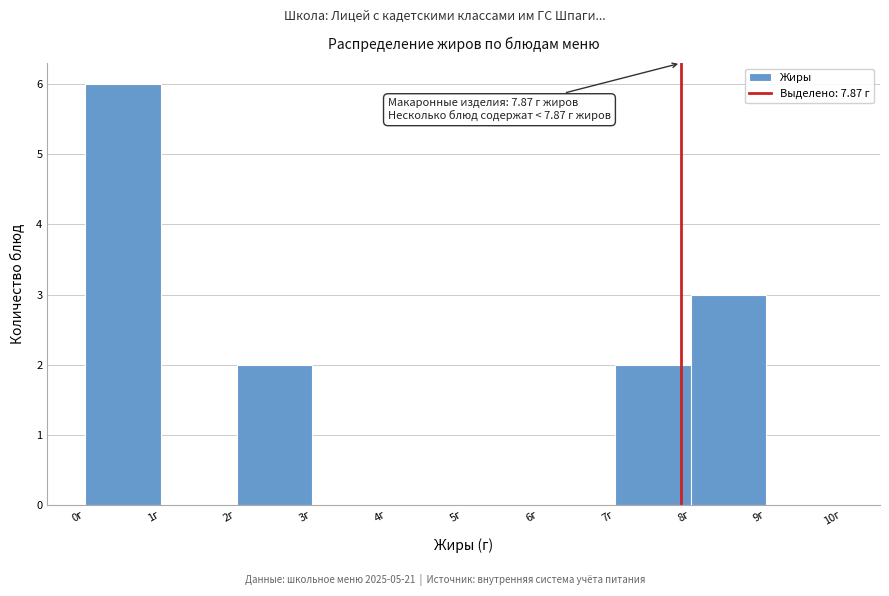

Which range on the x-axis has the tallest bar?

0 to 1